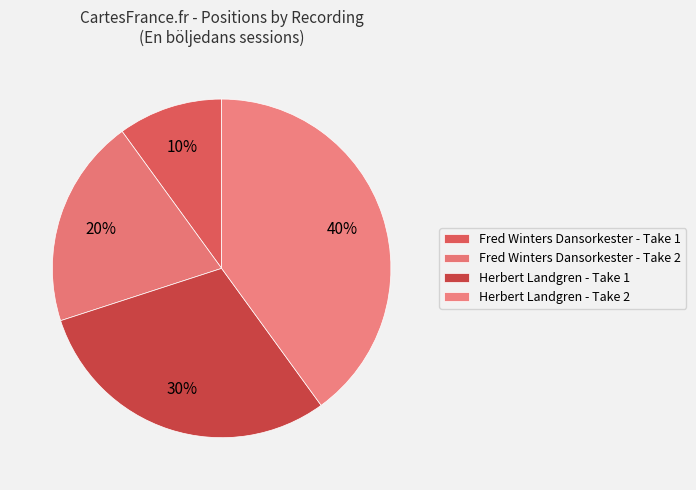

How many slices are in this pie chart?

4